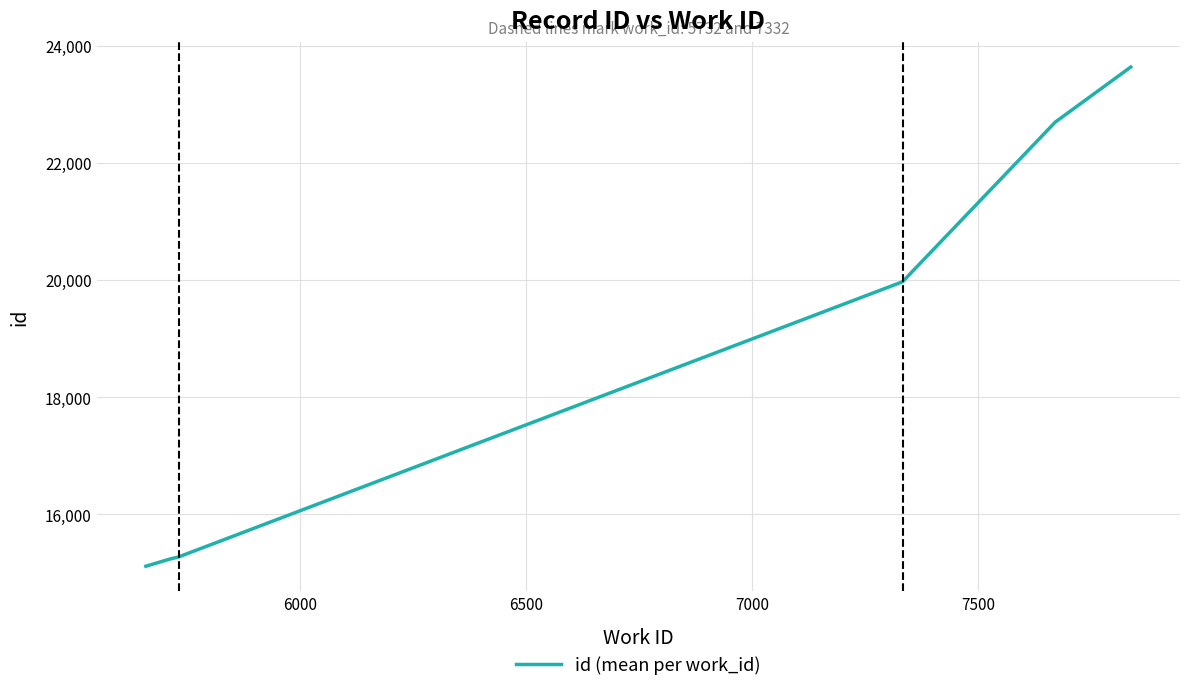

What is the difference between the maximum and minimum values?

8521.0